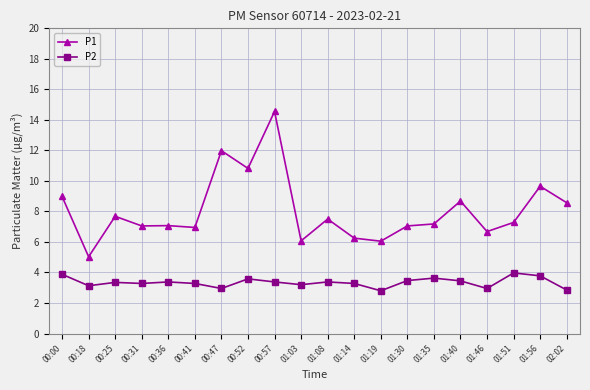

What is the difference between the maximum and minimum values in the P2 series?

1.2